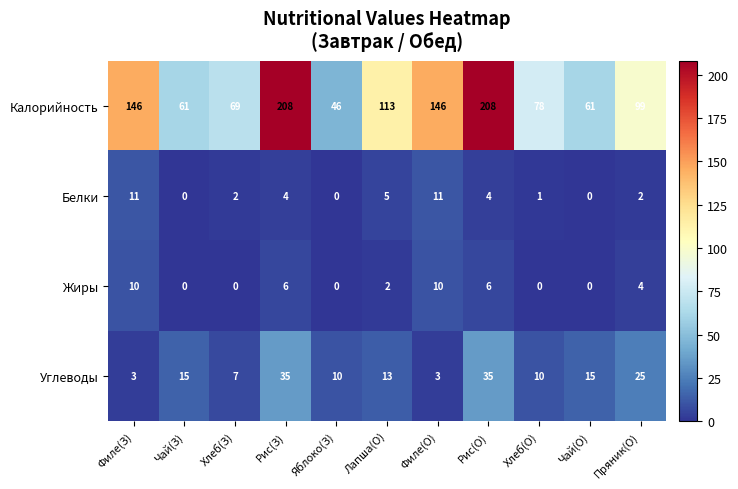

At how many categories does at least one series exceed 106?

5